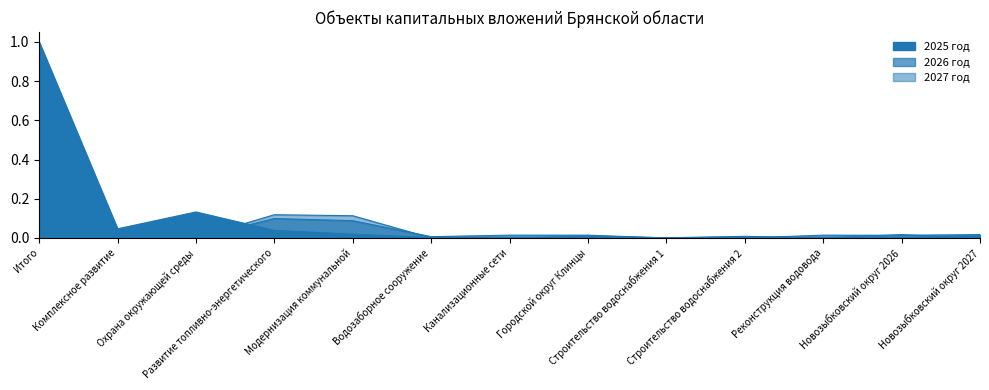

Which has a higher value, Городской округ Клинцы or Реконструкция водовода?

Городской округ Клинцы